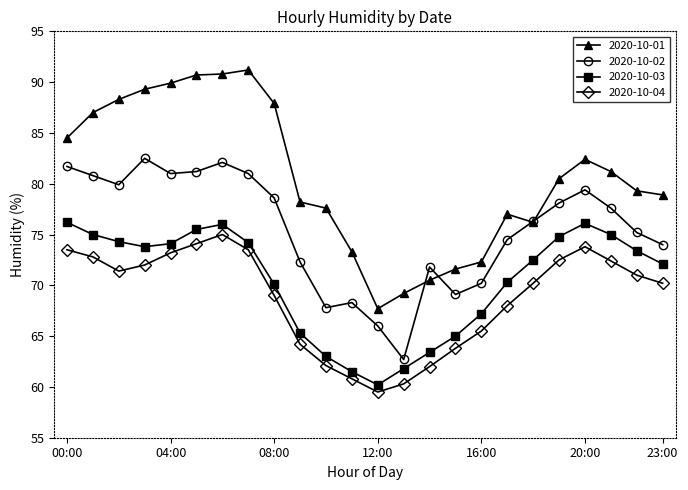

Which series has the widest spread of values?

2020-10-01